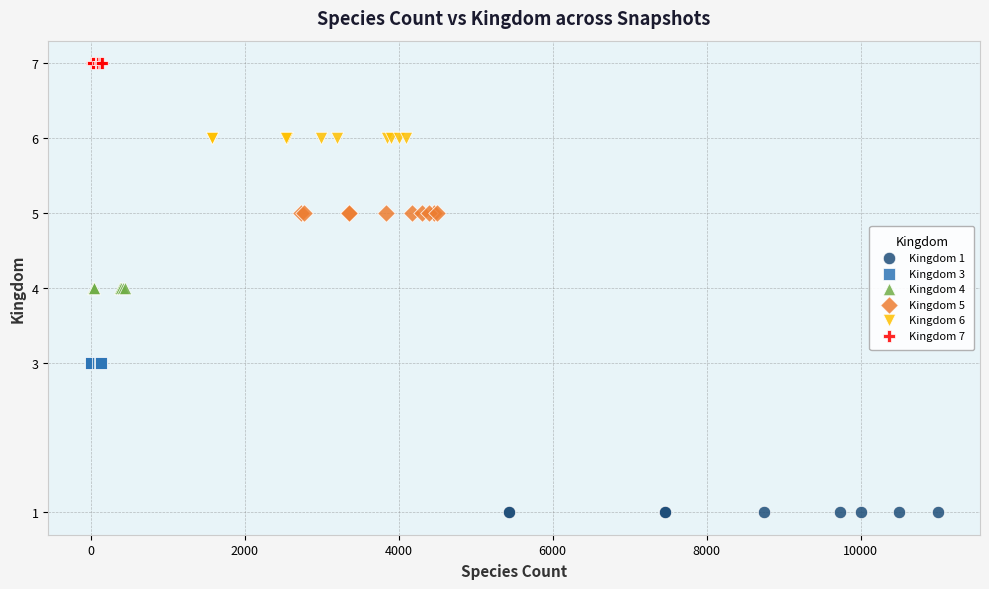

Which series contains the highest Y value?

Kingdom 7